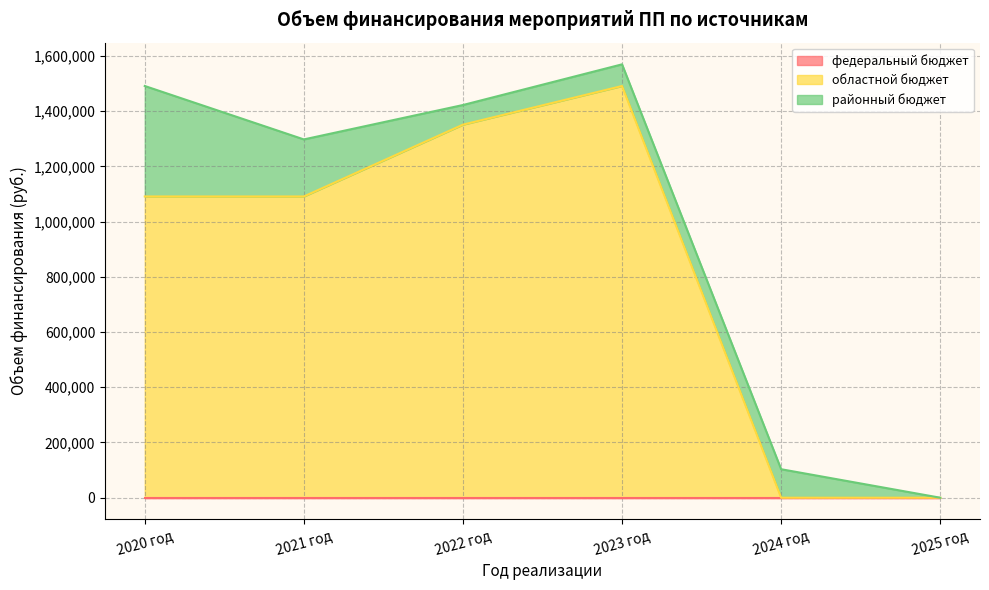

Is the value of районный бюджет at 2021 год greater than the value of областной бюджет at 2020 год?

No